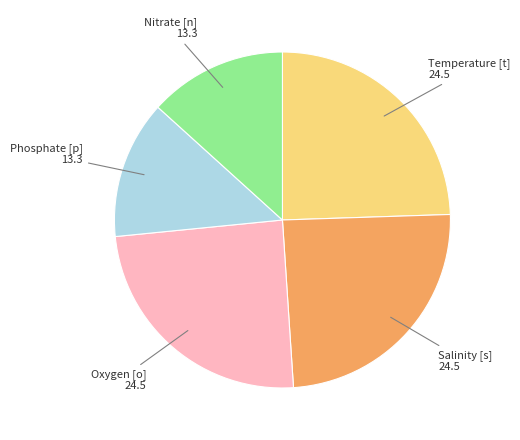

Is there a majority slice in this chart?

No